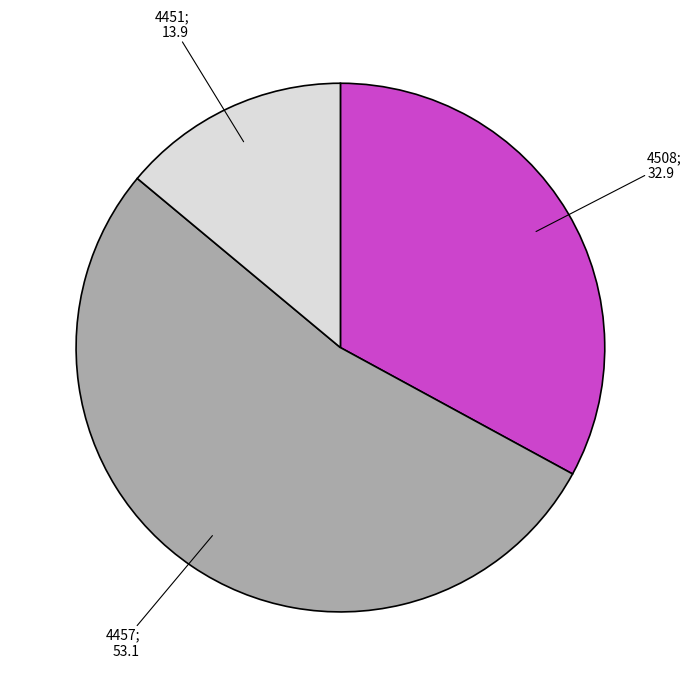

Is there a majority slice in this chart?

Yes